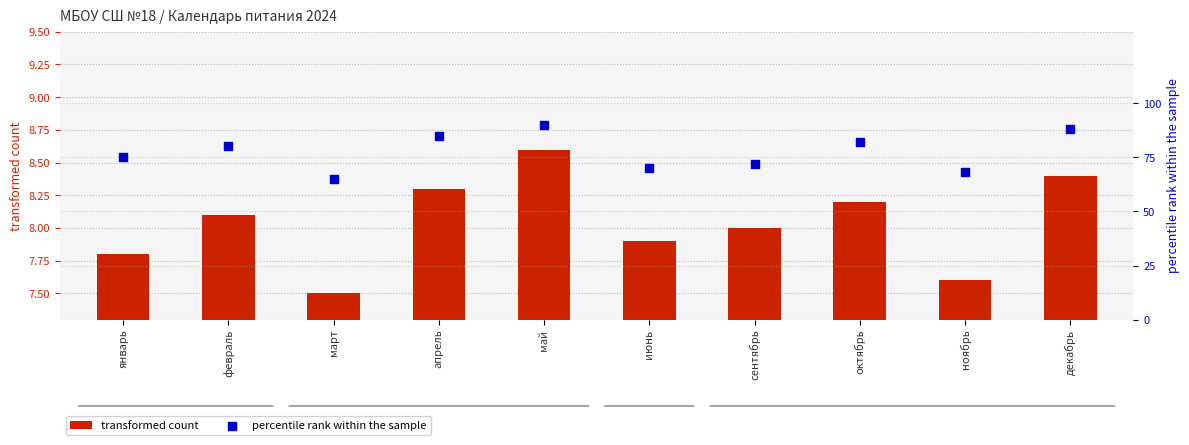

Which series contains the lowest Y value?

transformed count